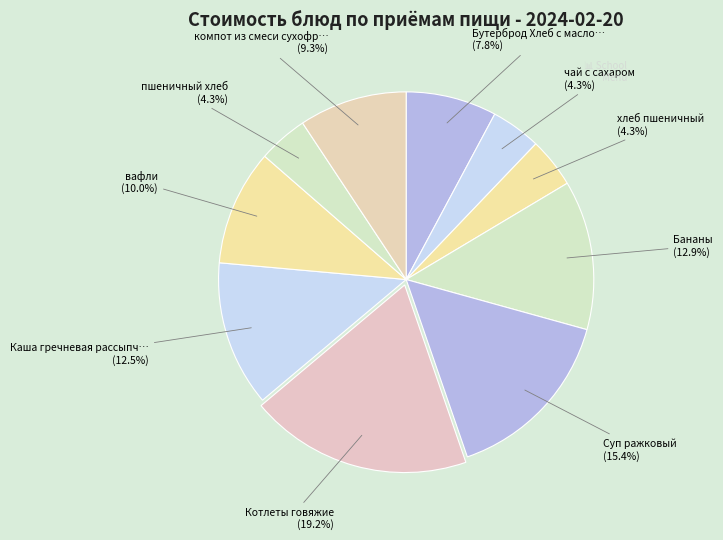

How many slices are in this pie chart?

10